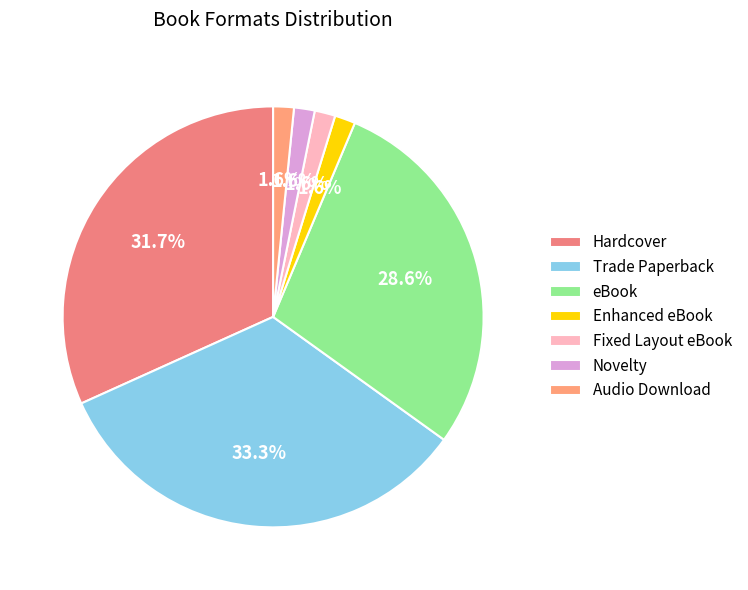

True or false: Fixed Layout eBook accounts for 2% of the total.

True